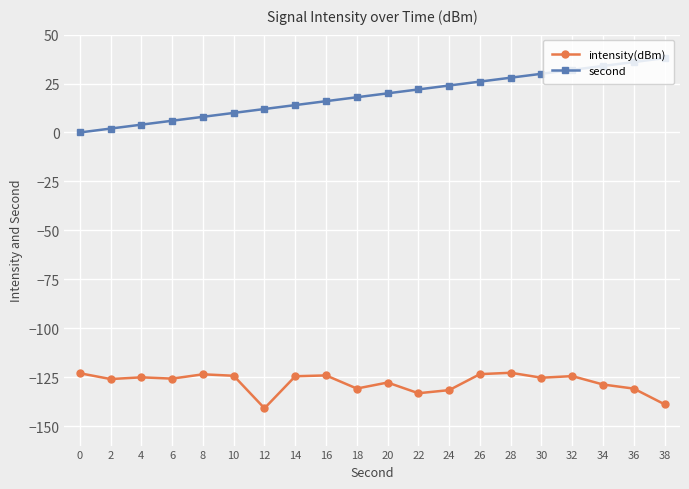

What are all the series names shown in the legend?

intensity(dBm), second